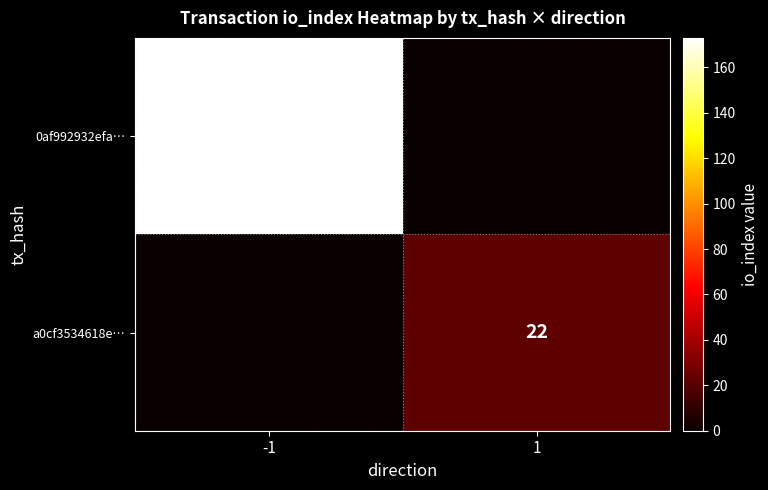

At which category is the sum across all series the highest?

-1